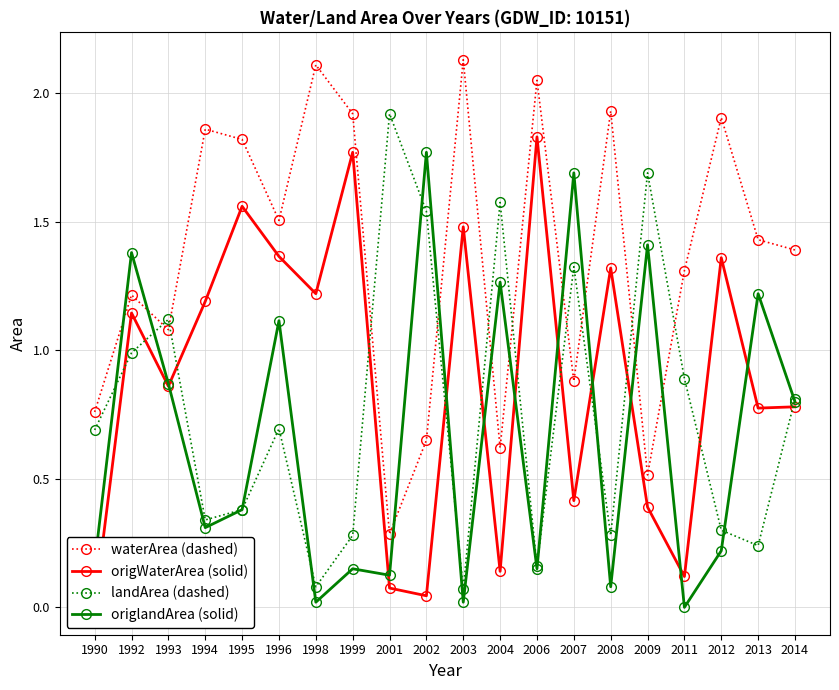

How many intersections are there between landArea (dashed) and origlandArea (solid)?

9